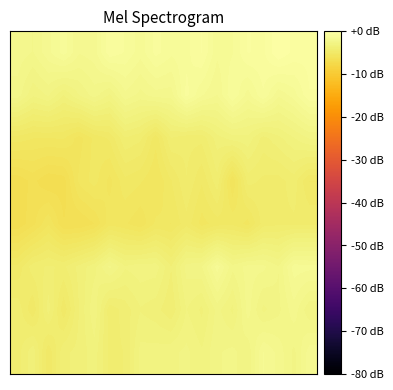

At which category is the sum across all series the highest?

19